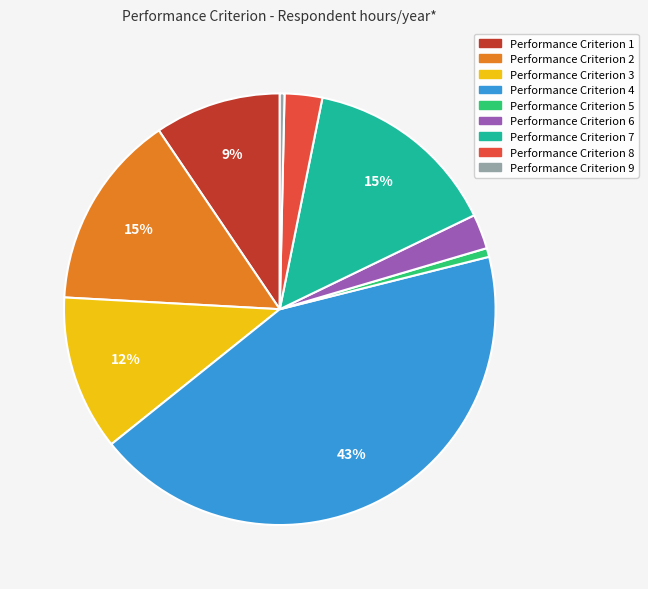

How many slices are in this pie chart?

9